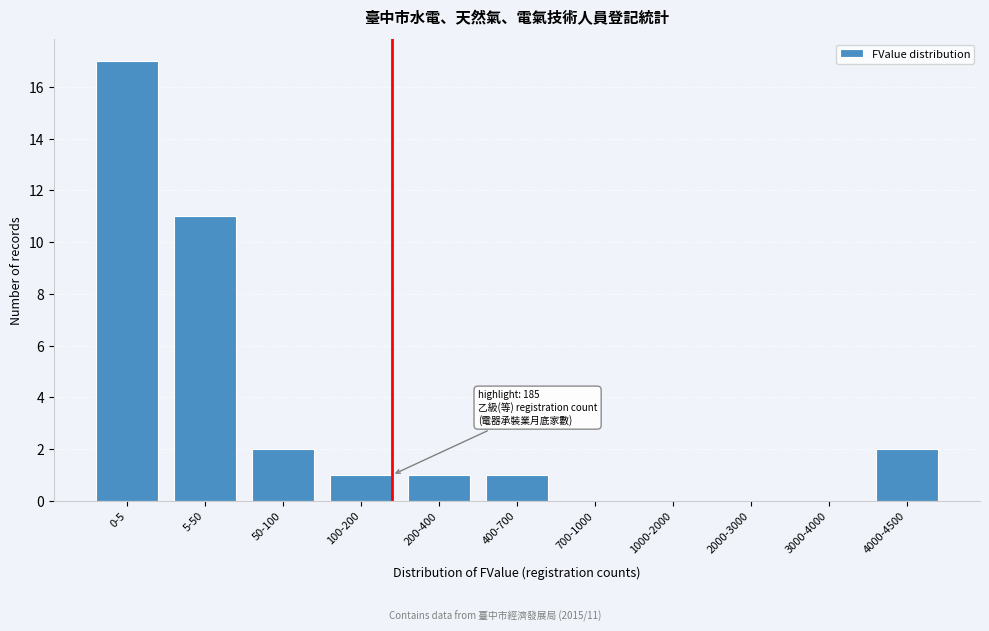

Reading left to right, extract all data points from this chart.

0-5=17	5-50=11	50-100=2	100-200=1	200-400=1	400-700=1	700-1000=0	1000-2000=0	2000-3000=0	3000-4000=0	4000-4500=2